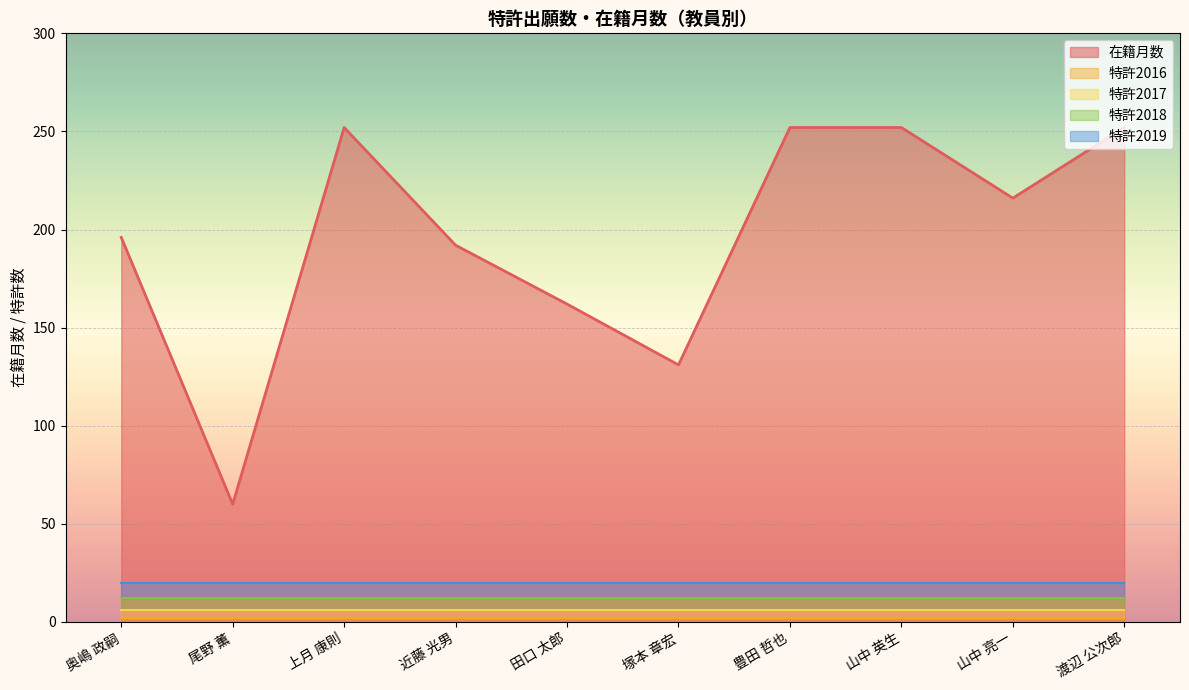

At which category does the chart reach its minimum across all series?

奥嶋 政嗣